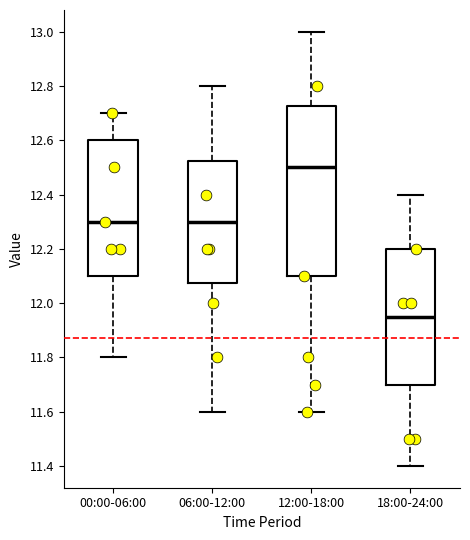

Reading left to right, transcribe this box plot: for each box, give where its median line is, the range the box spans, and where its two whiskers end, as read against the y-axis. The values are not printed on the chart, so give them approximately, as read against the axis.

00:00-06:00: median 12.30, box 12.10 to 12.60, whiskers 11.80 to 12.70
06:00-12:00: median 12.30, box 12.08 to 12.52, whiskers 11.60 to 12.80
12:00-18:00: median 12.50, box 12.10 to 12.72, whiskers 11.60 to 13.00
18:00-24:00: median 11.96, box 11.70 to 12.20, whiskers 11.40 to 12.40